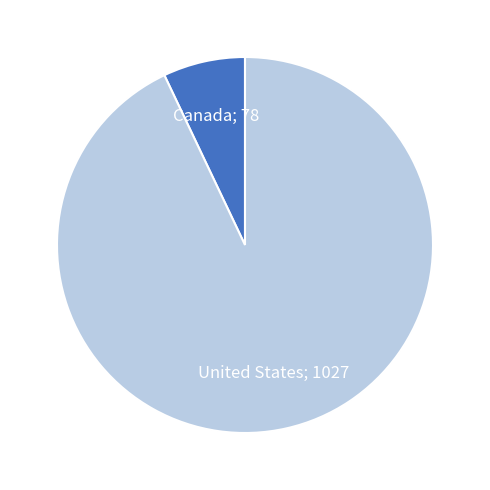

Is there a majority slice in this chart?

Yes